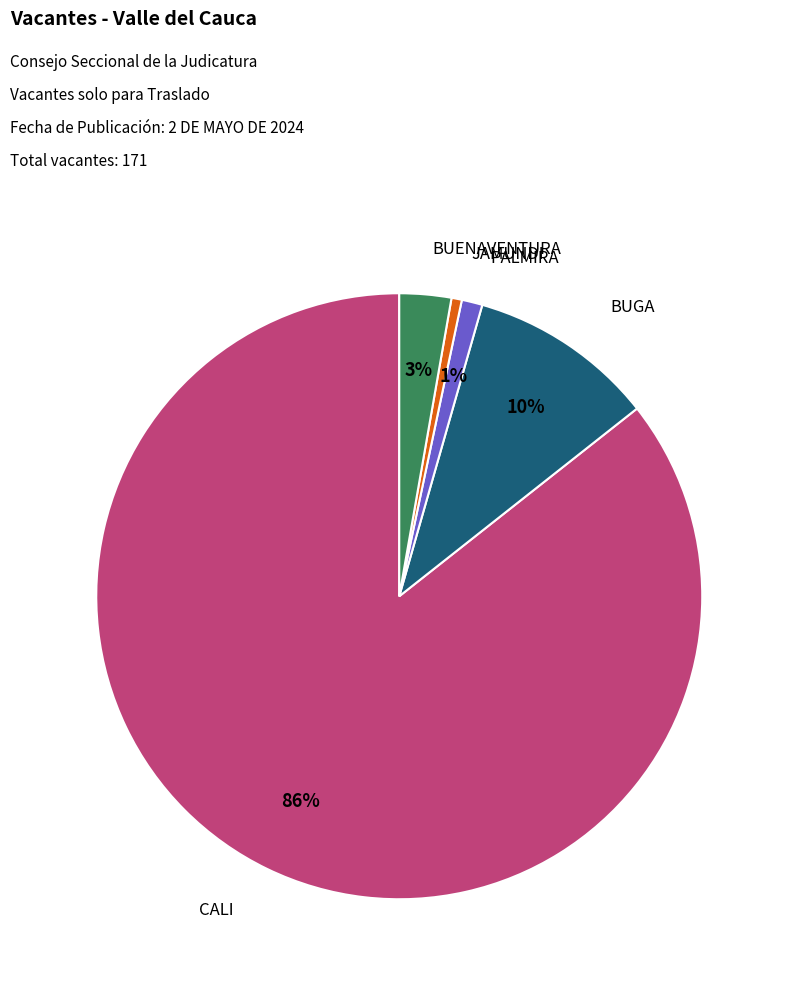

To the nearest percent, what is the average slice percentage?

20%